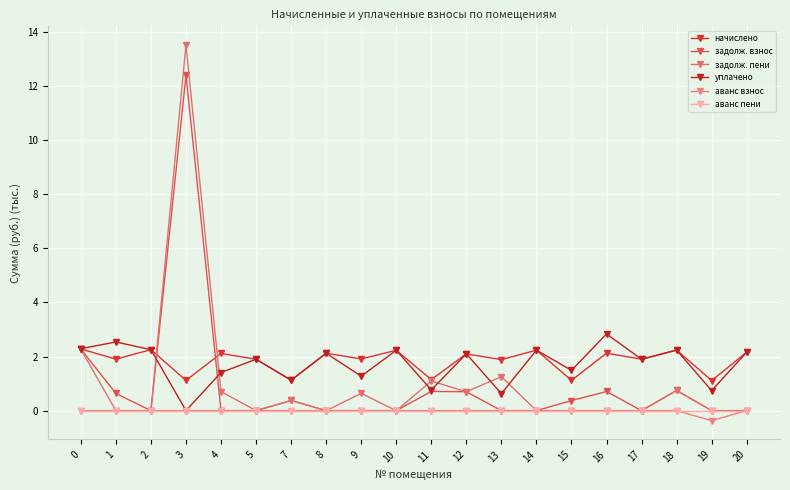

True or false: задолж. взнос and аванс взнос intersect in this chart.

False